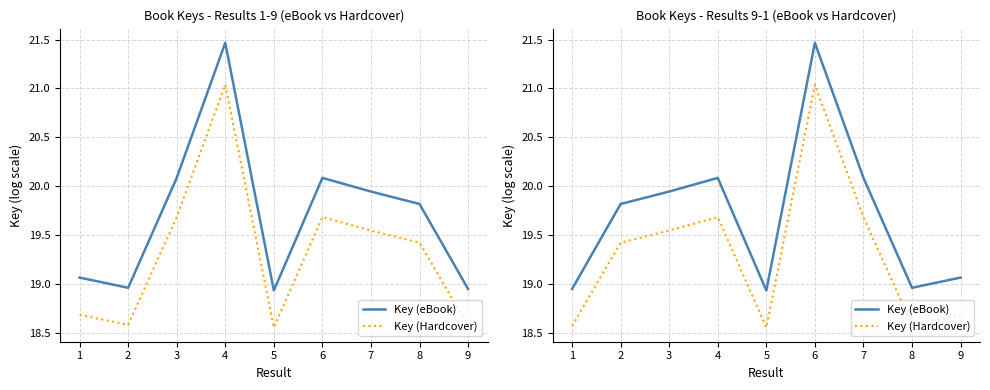

How many categories are shown in the chart?

9